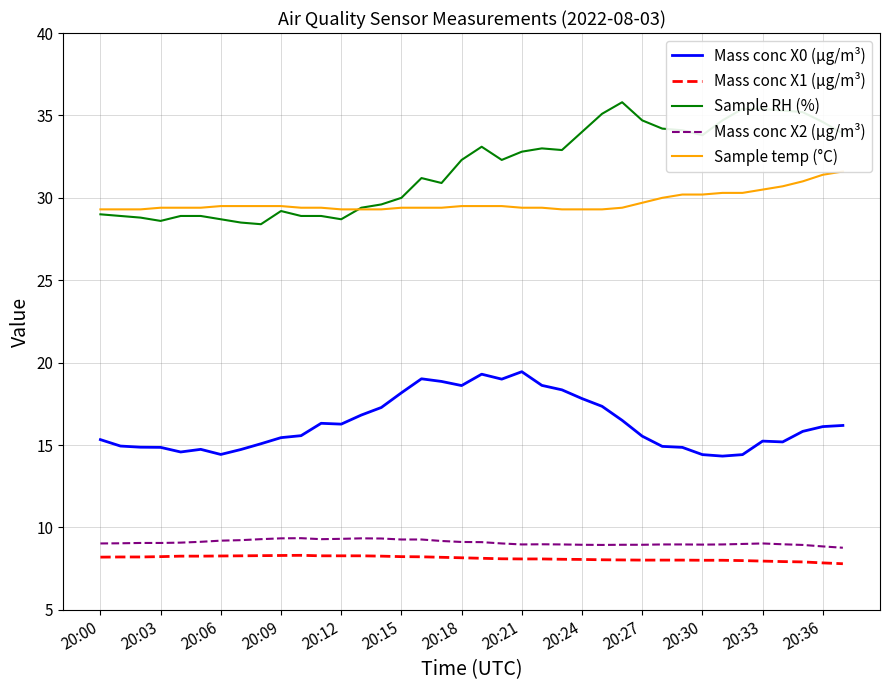

True or false: Sample temp (°C) has more than 2 points higher than both neighbors.

False